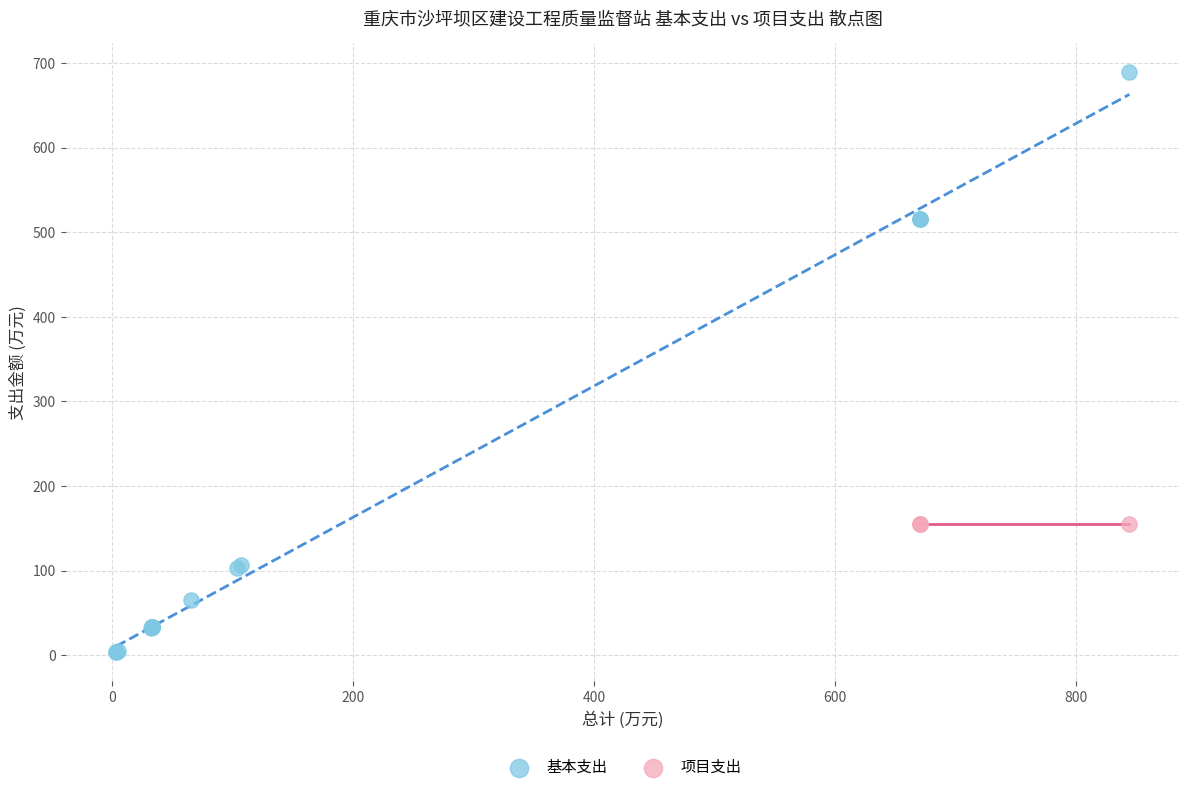

Which series reaches the maximum Y coordinate?

基本支出